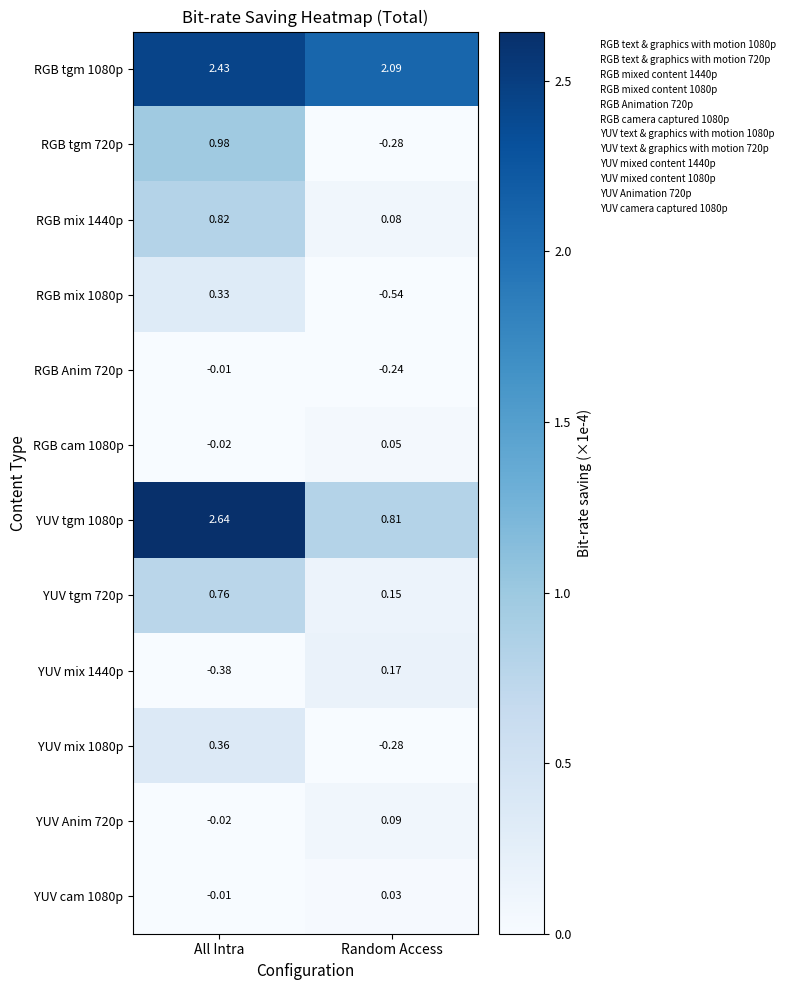

Which label corresponds to the smallest value in the chart?

Random Access